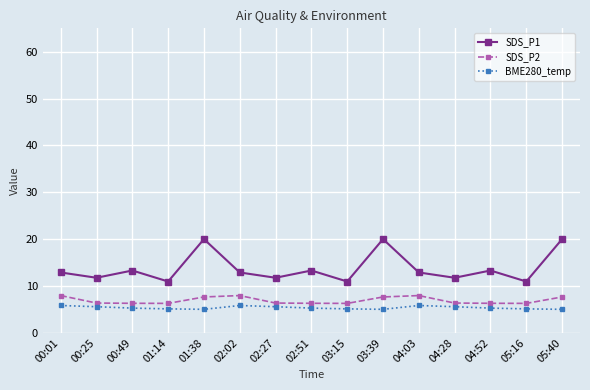

True or false: SDS_P1 and SDS_P2 cross at least once.

False